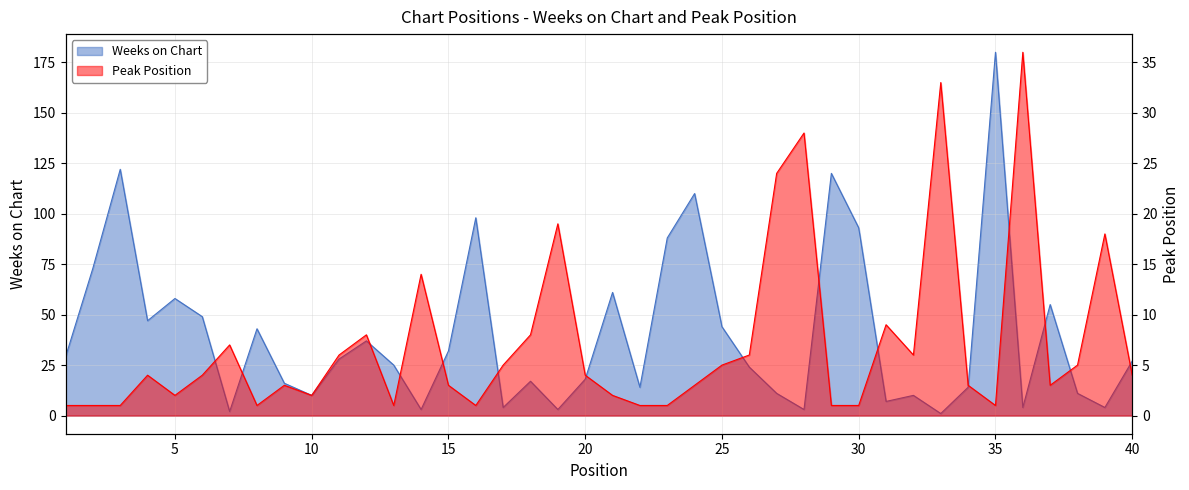

Which label corresponds to the smallest value in the chart?

33